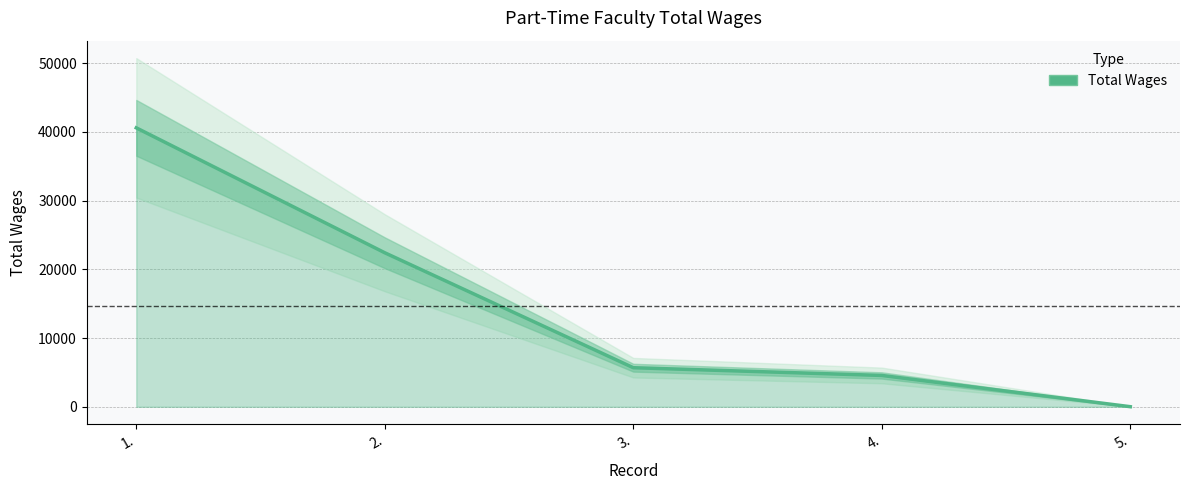

How many values exceed 5688?

2